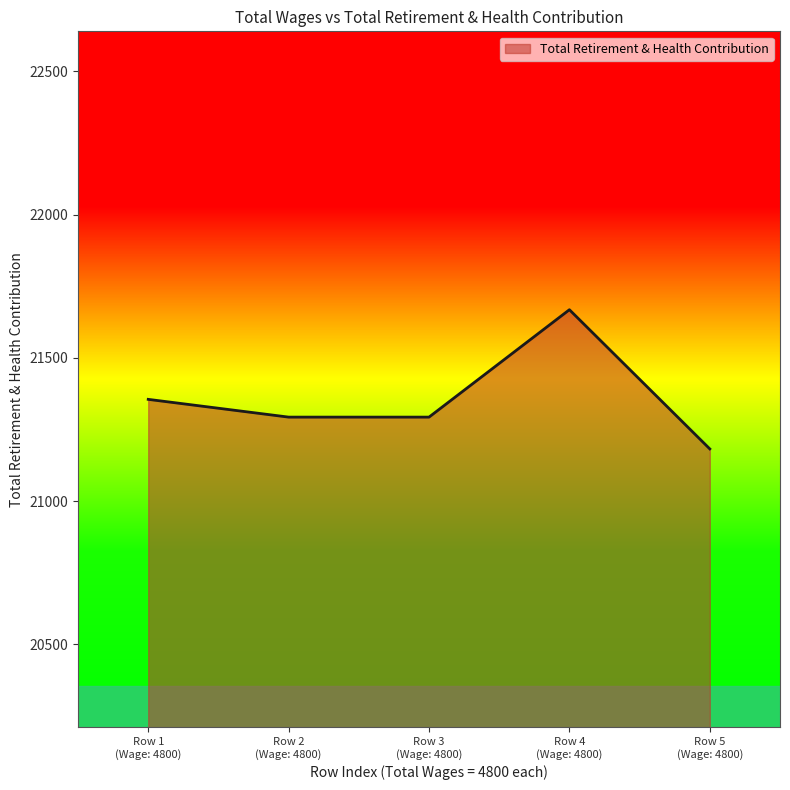

How many categories are shown in the chart?

5